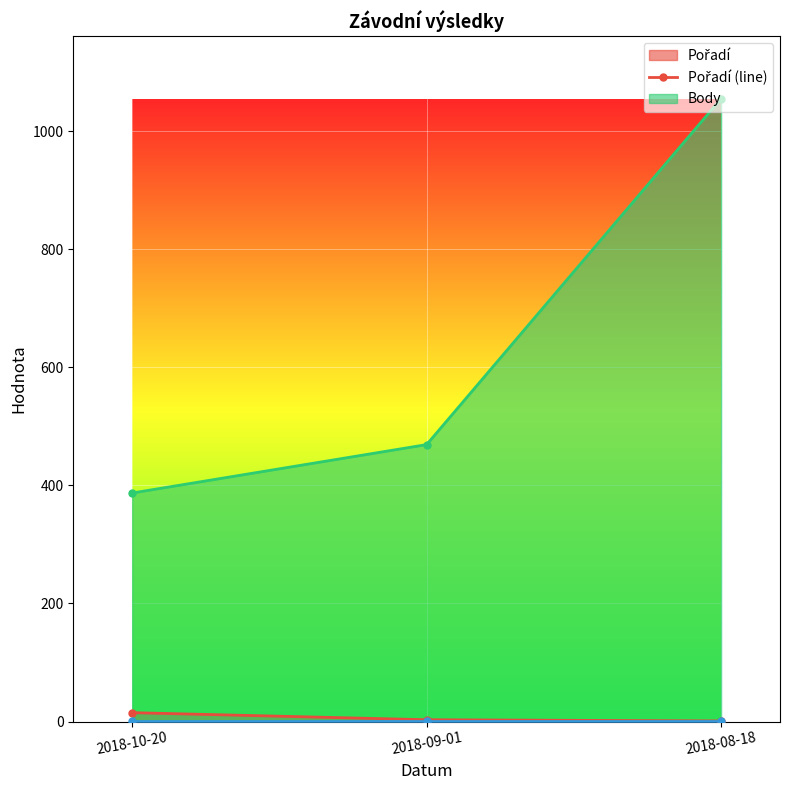

How many lines are shown in the chart?

3